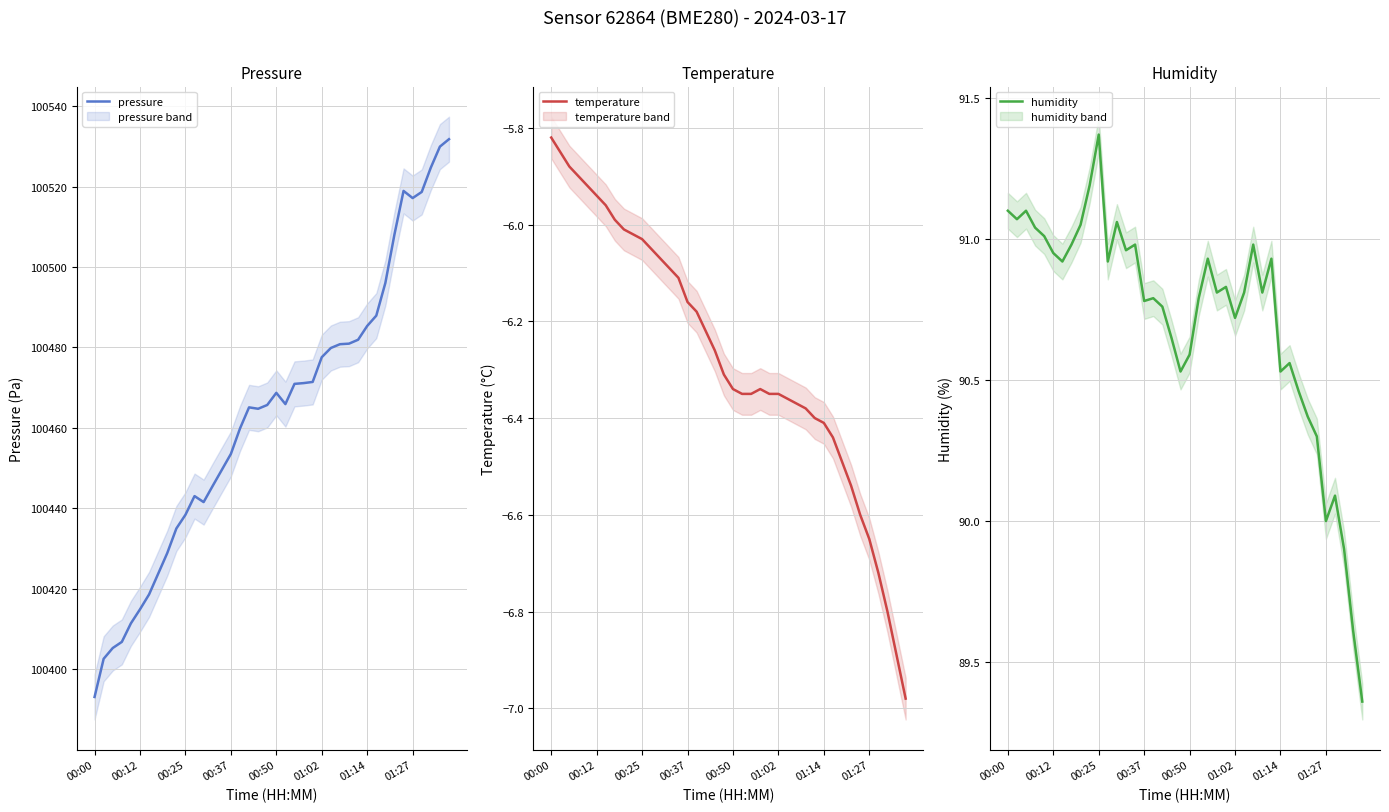

The temperature series shows -4.0 at 01:02. True or false?

False